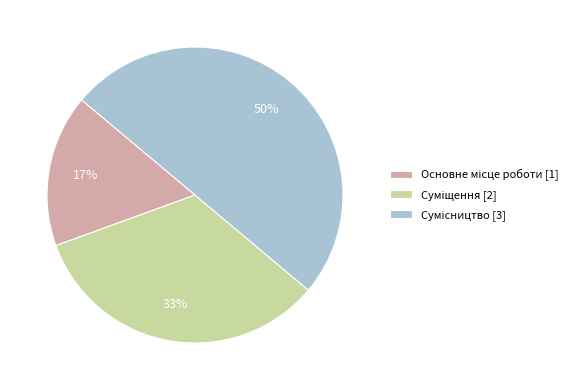

To the nearest percent, what is the difference between the largest and smallest slice percentages?

33%